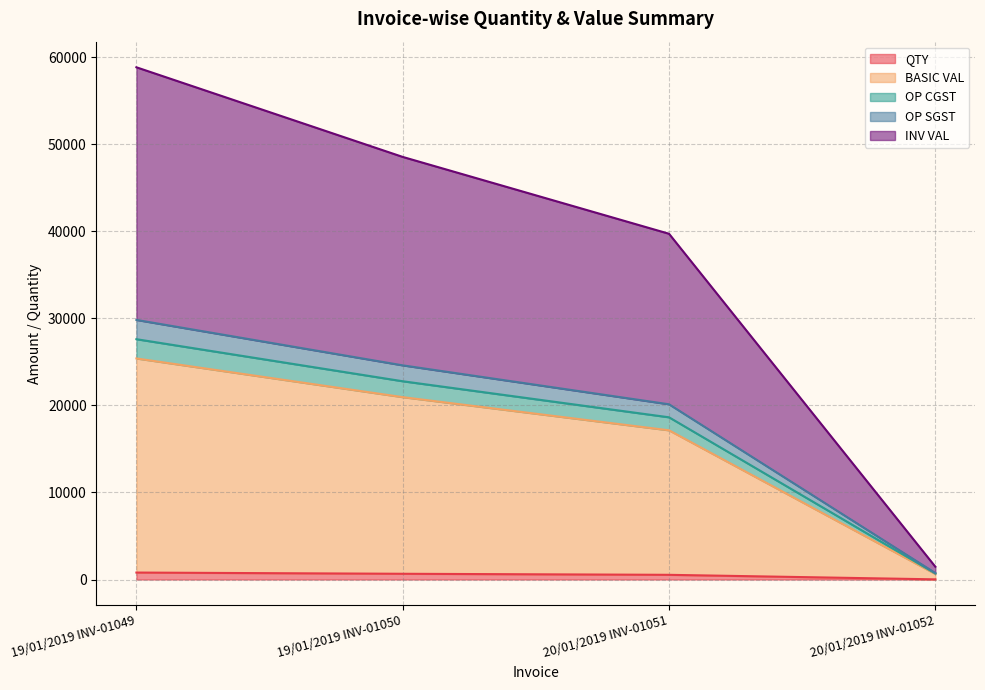

What are all the series names shown in the legend?

QTY, BASIC VAL, OP CGST, OP SGST, INV VAL